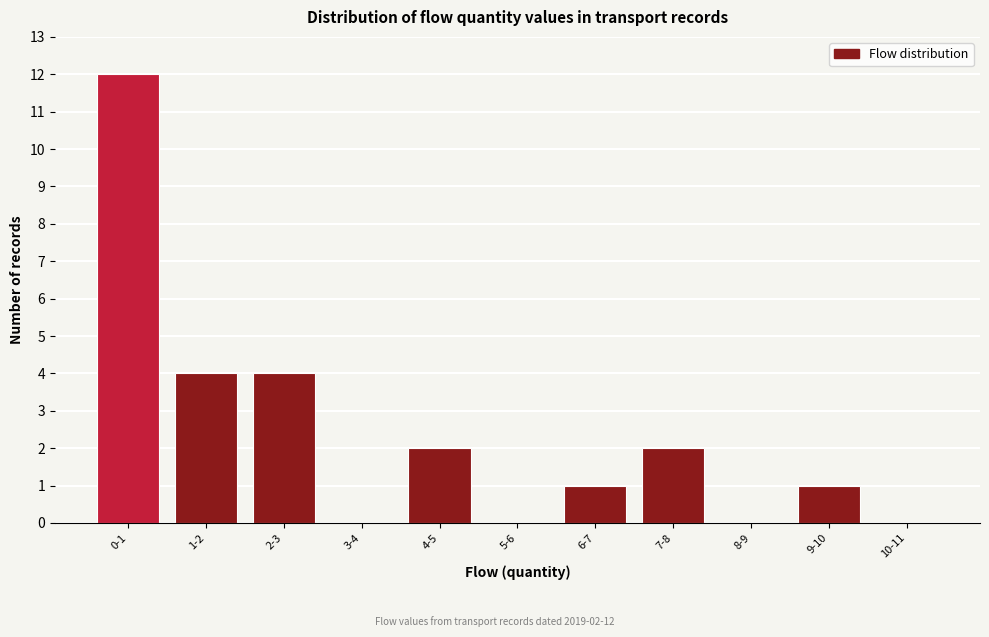

Reading left to right, transcribe all the data shown in this chart.

0-1=12	1-2=4	2-3=4	3-4=0	4-5=2	5-6=0	6-7=1	7-8=2	8-9=0	9-10=1	10-11=0